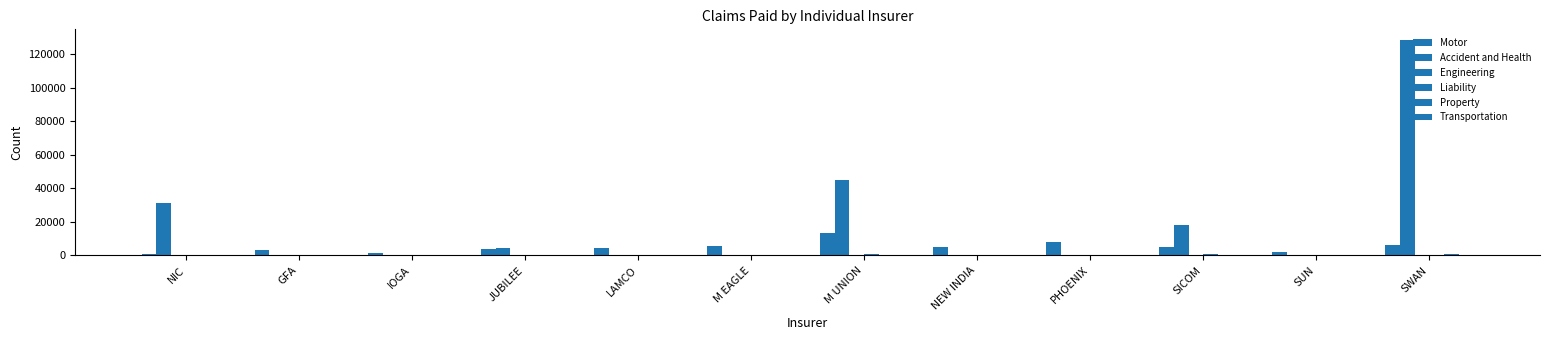

Which series has the widest spread of values?

Accident and Health